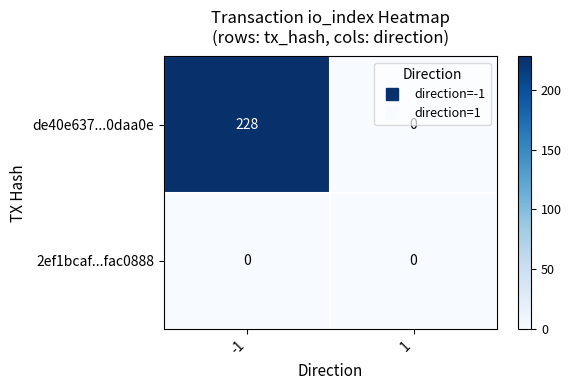

Which series has the largest total across all categories?

de40e637...0daa0e